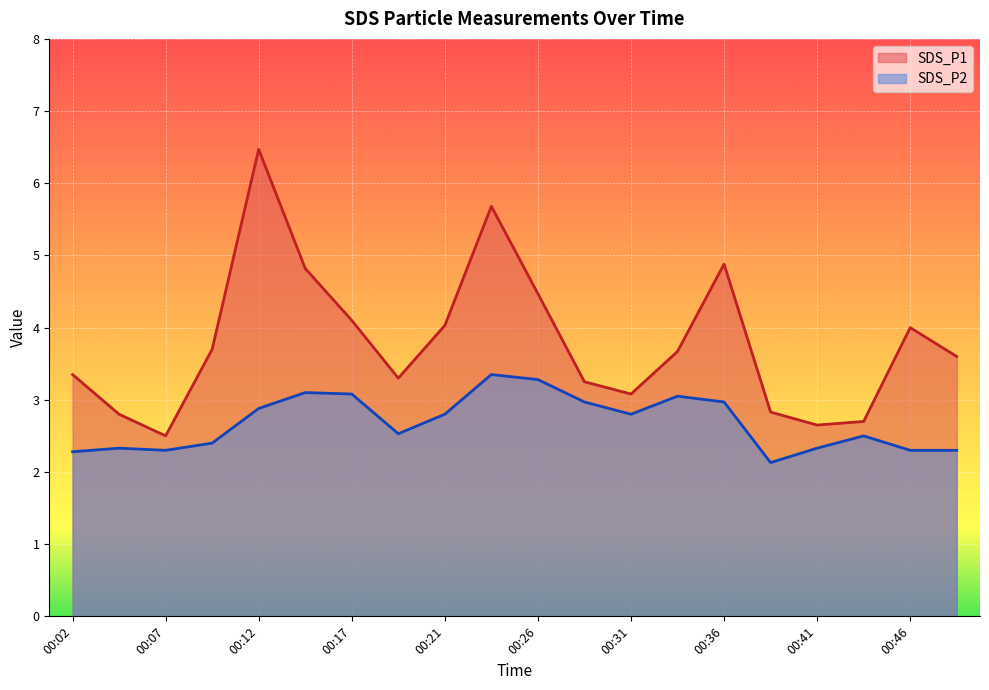

Which series has the largest range (max minus min)?

SDS_P1